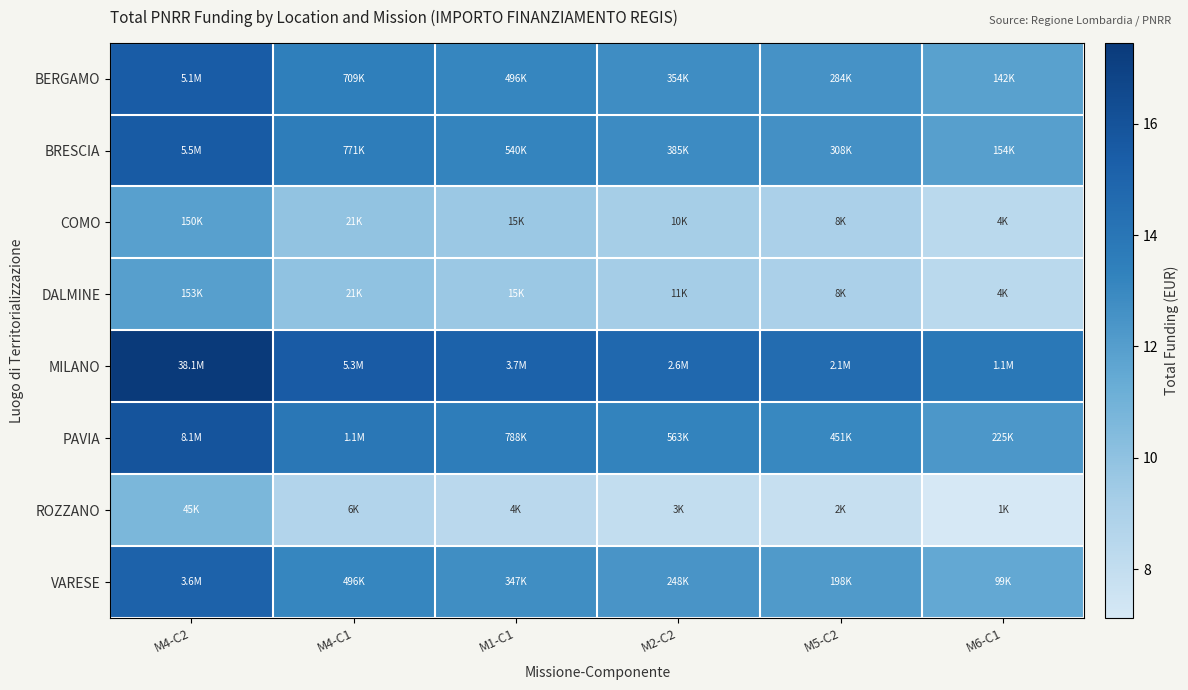

How many data points does each series have?

6